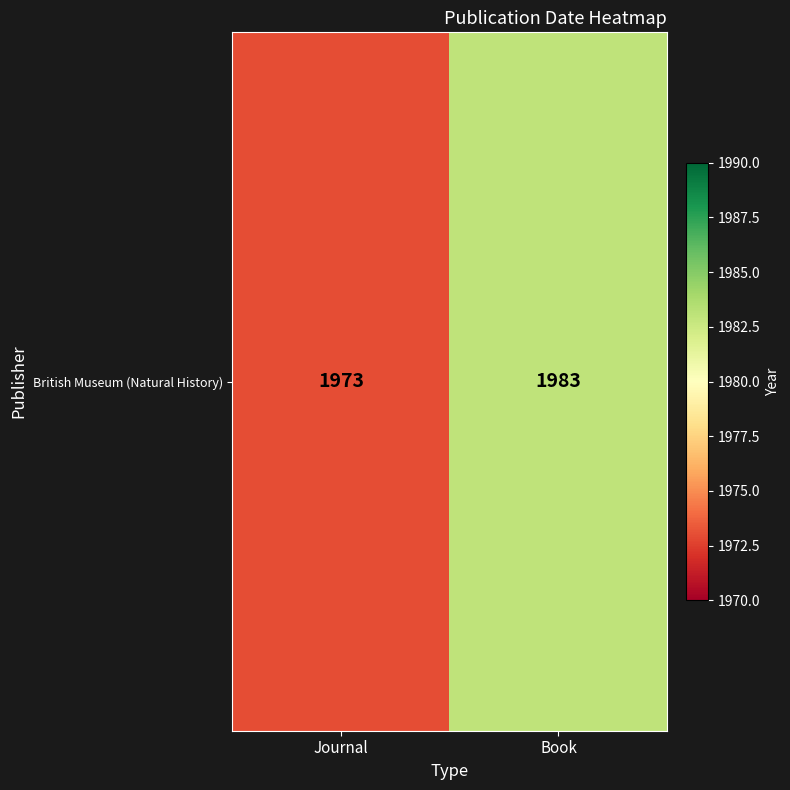

What is the average value?

1978